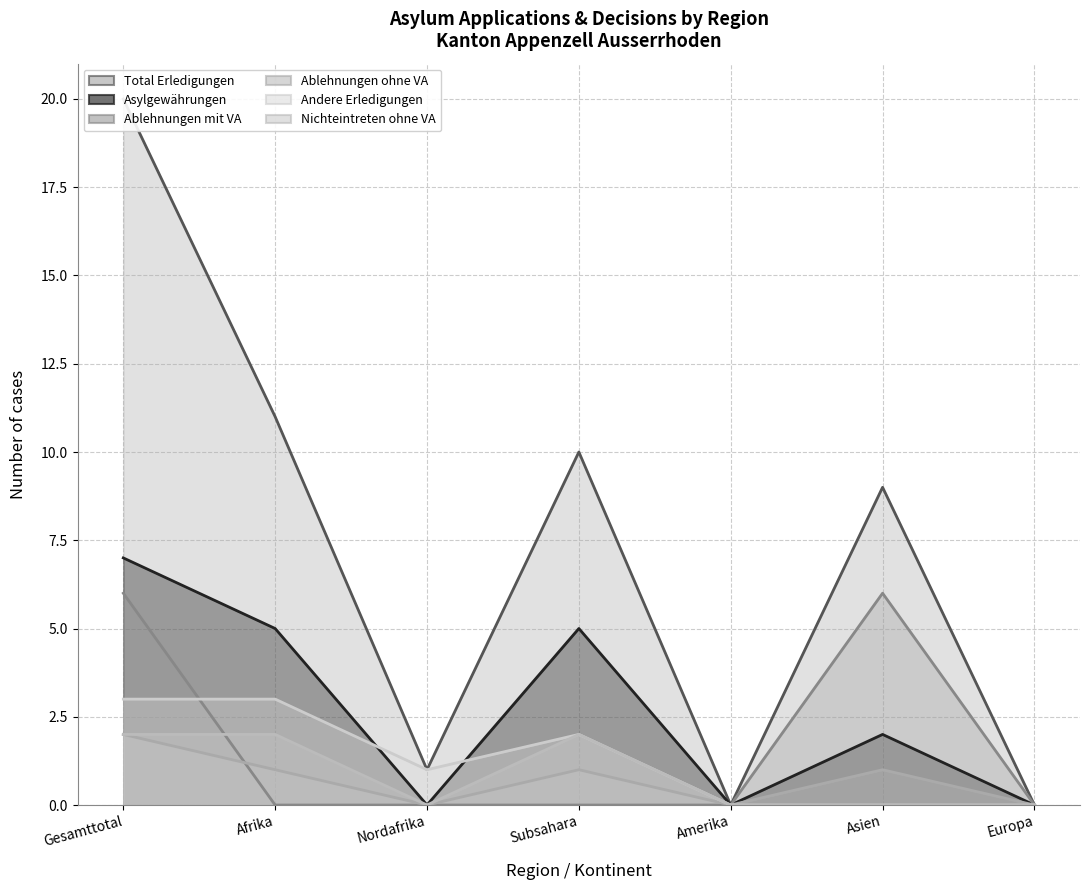

Reading right to left, what are all the values shown in this chart?

Total Erledigungen: Europa=0	Asien=9	Amerika=0	Subsahara=10	Nordafrika=1	Afrika=11	Gesamttotal=20
Asylgewährungen: Europa=0	Asien=2	Amerika=0	Subsahara=5	Nordafrika=0	Afrika=5	Gesamttotal=7
Ablehnungen mit VA: Europa=0	Asien=6	Amerika=0	Subsahara=0	Nordafrika=0	Afrika=0	Gesamttotal=6
Ablehnungen ohne VA: Europa=0	Asien=1	Amerika=0	Subsahara=1	Nordafrika=0	Afrika=1	Gesamttotal=2
Andere Erledigungen: Europa=0	Asien=0	Amerika=0	Subsahara=2	Nordafrika=1	Afrika=3	Gesamttotal=3
Nichteintreten ohne VA: Europa=0	Asien=0	Amerika=0	Subsahara=2	Nordafrika=0	Afrika=2	Gesamttotal=2